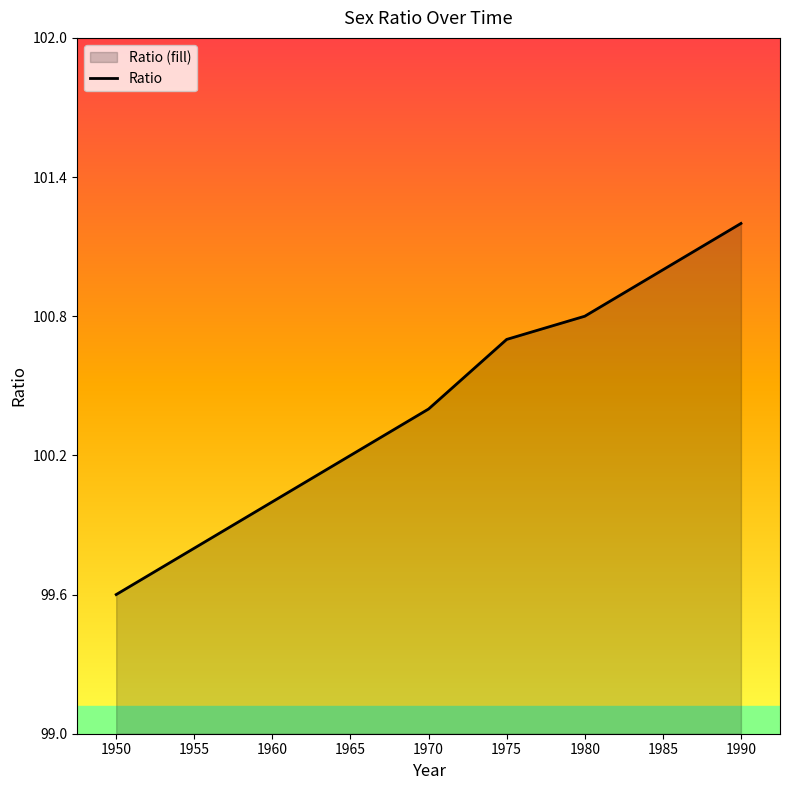

What is the value of the 7th point from the left?

100.8